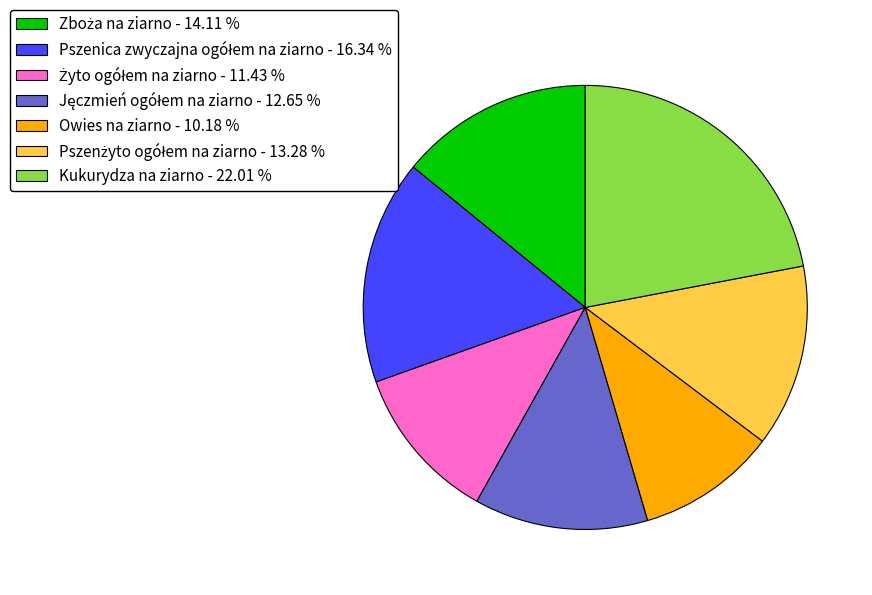

What is the ratio of the value at Owies na ziarno - 10.18 % to the value at Kukurydza na ziarno - 22.01 %?

0.5